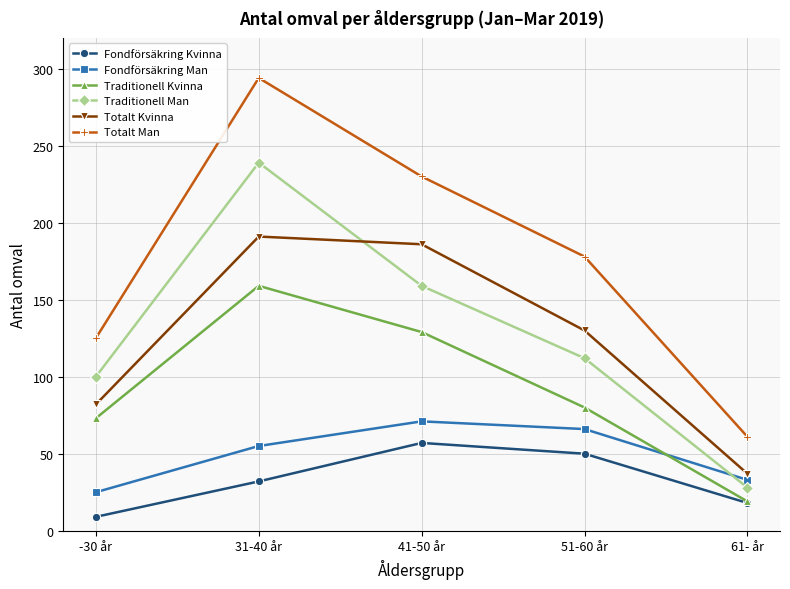

True or false: Fondförsäkring Man and Totalt Man intersect in this chart.

False